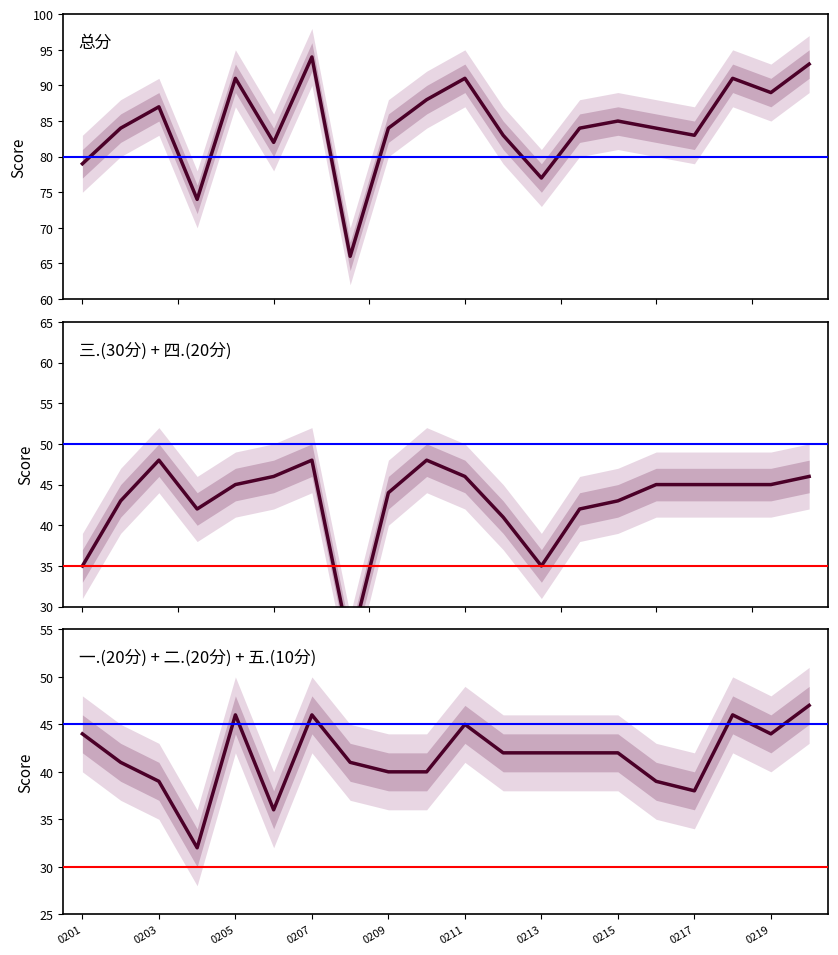

What is the total value across all series at 0209?

168